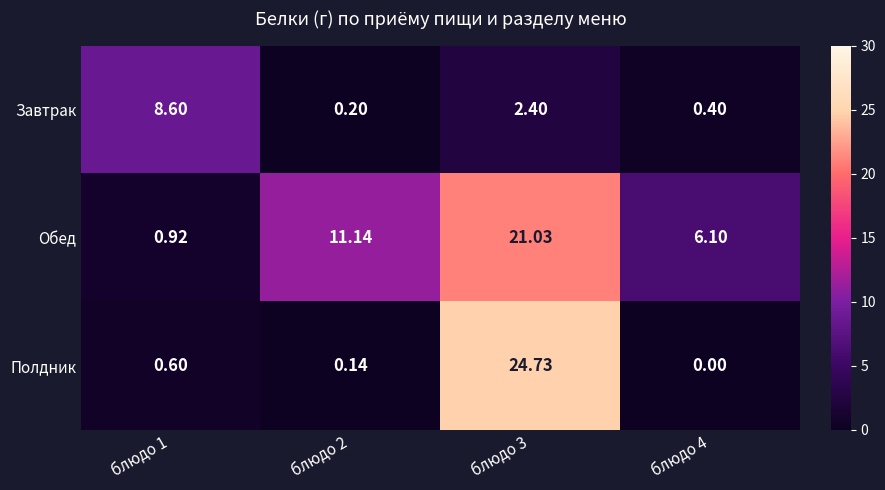

What is the difference between the highest and lowest values at блюдо 3?

22.3